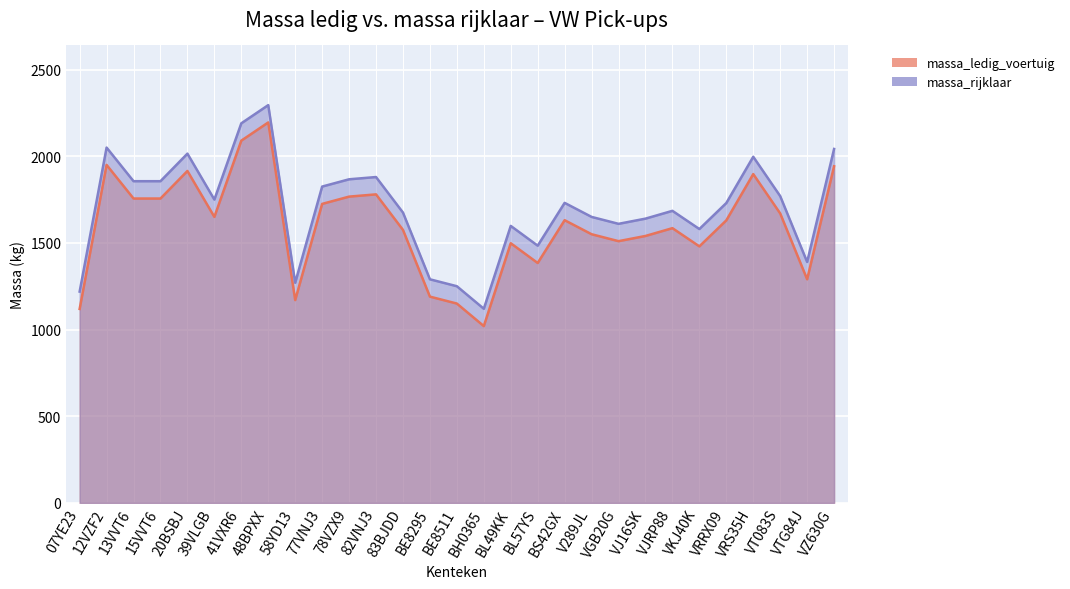

How many lines are shown in the chart?

2